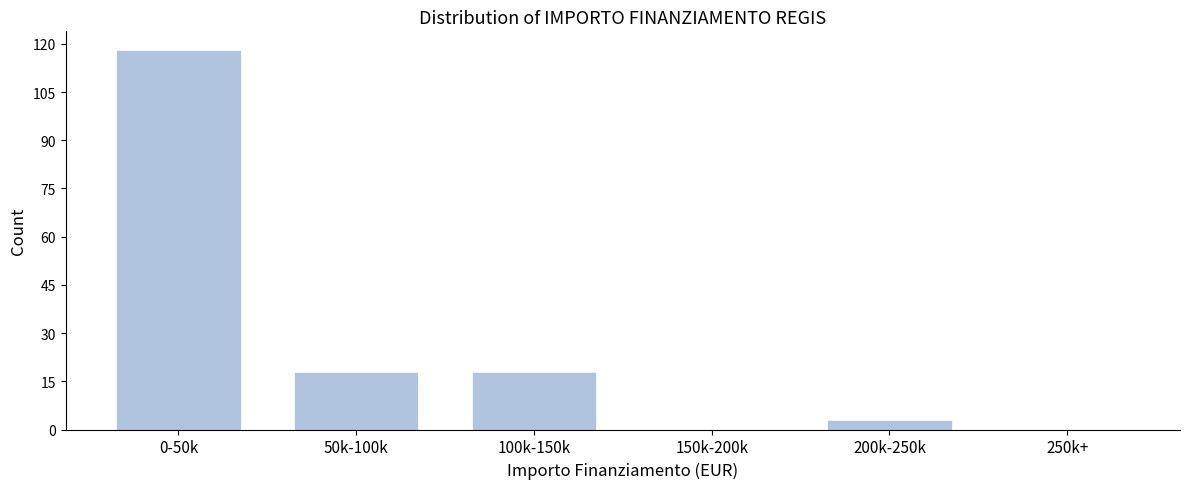

Reading right to left, extract all data points from this chart.

250k+=0	200k-250k=3	150k-200k=0	100k-150k=18	50k-100k=18	0-50k=118